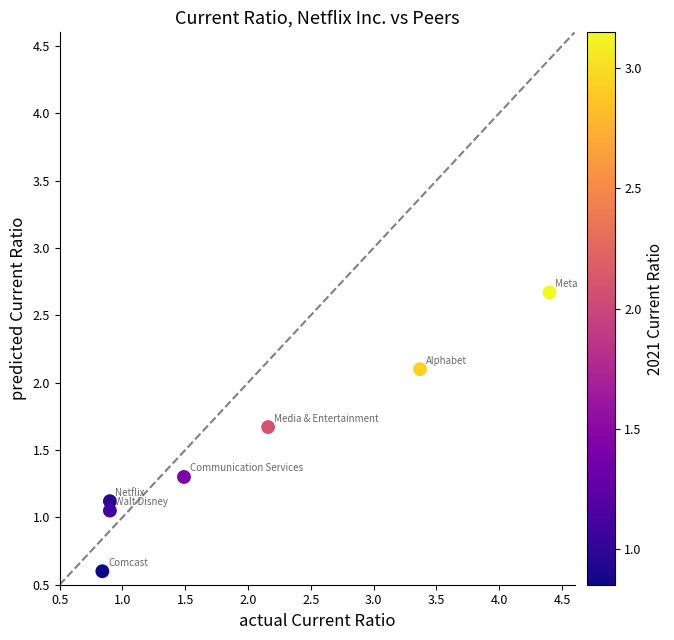

What is the average Y value?

1.5